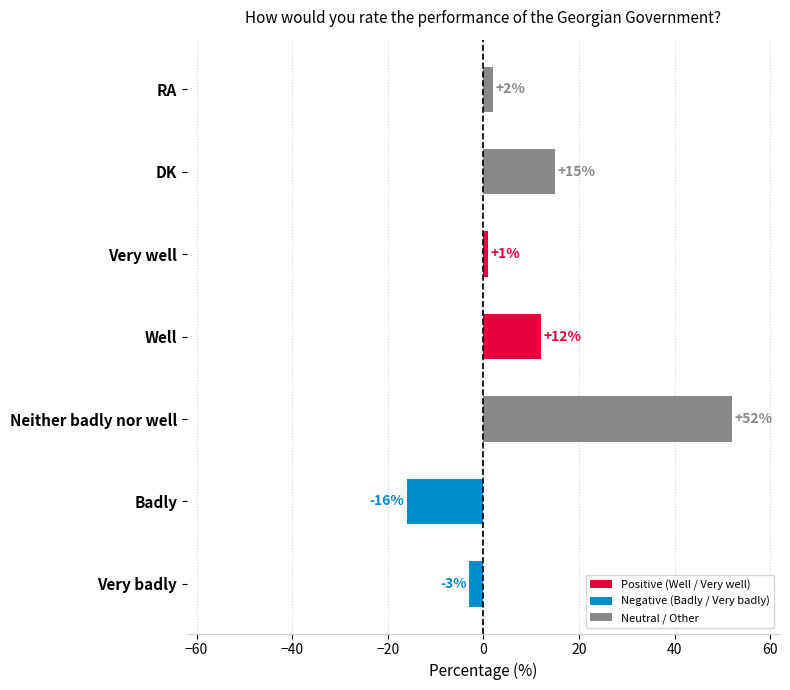

Reading bottom to top, transcribe all the data shown in this chart.

Very badly=-3	Badly=-16	Neither badly nor well=52	Well=12	Very well=1	DK=15	RA=2